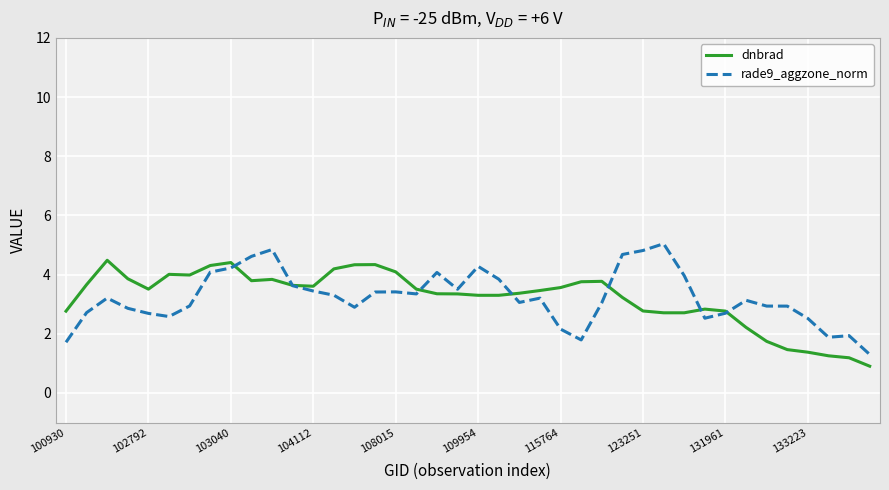

What is the smallest value displayed?

0.9